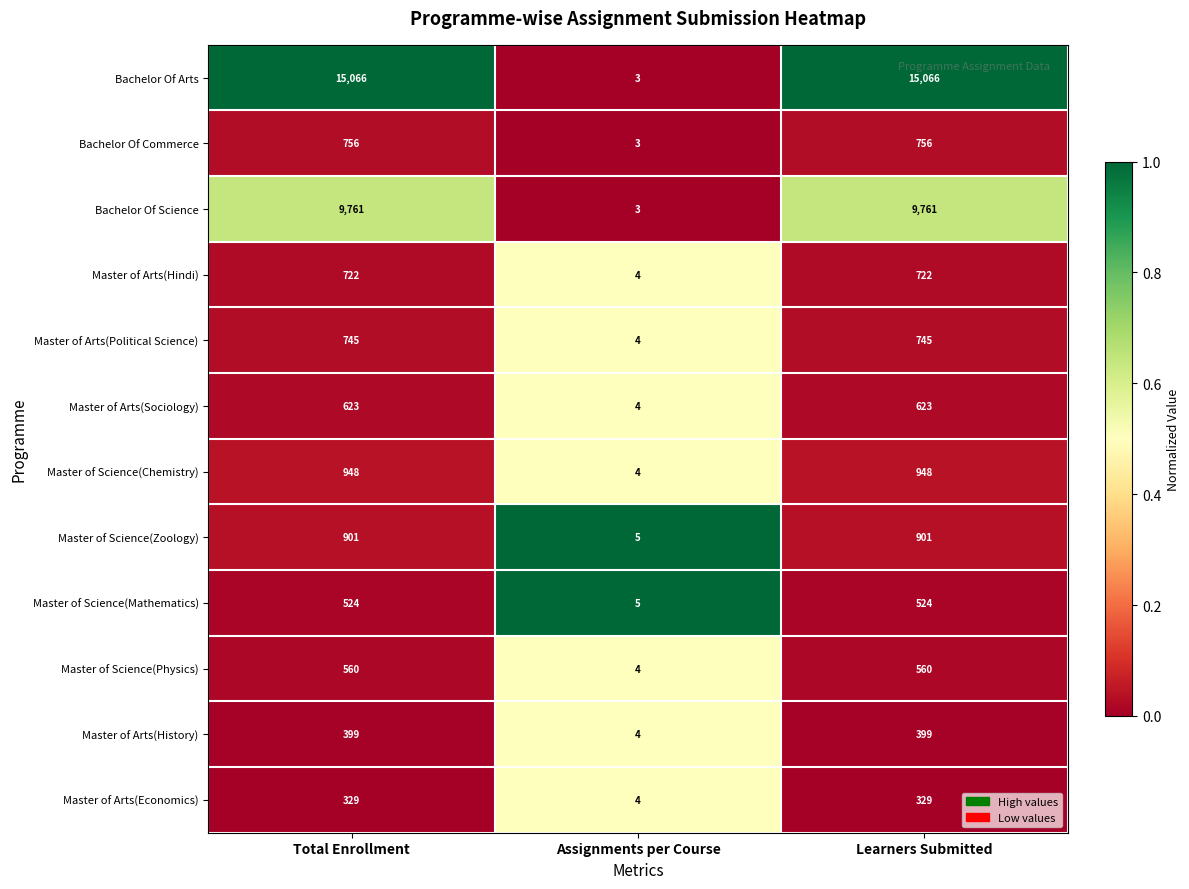

Which series has the widest spread of values?

Bachelor Of Arts